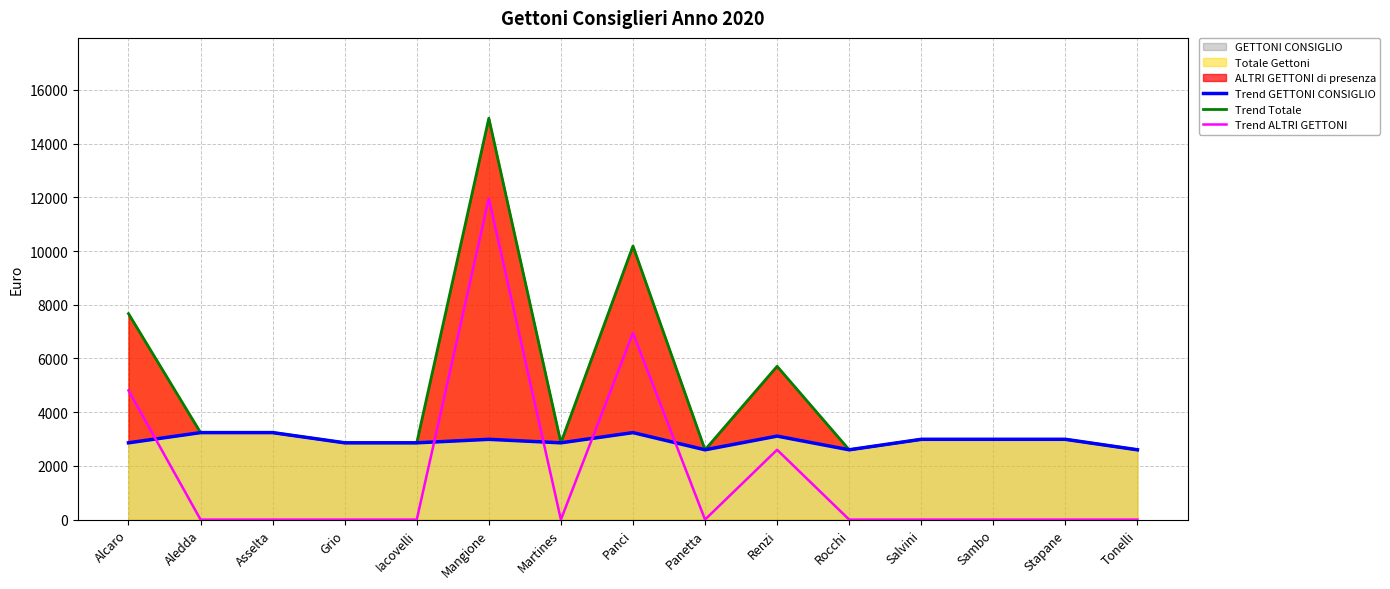

What is the maximum value for Trend GETTONI CONSIGLIO?

3240